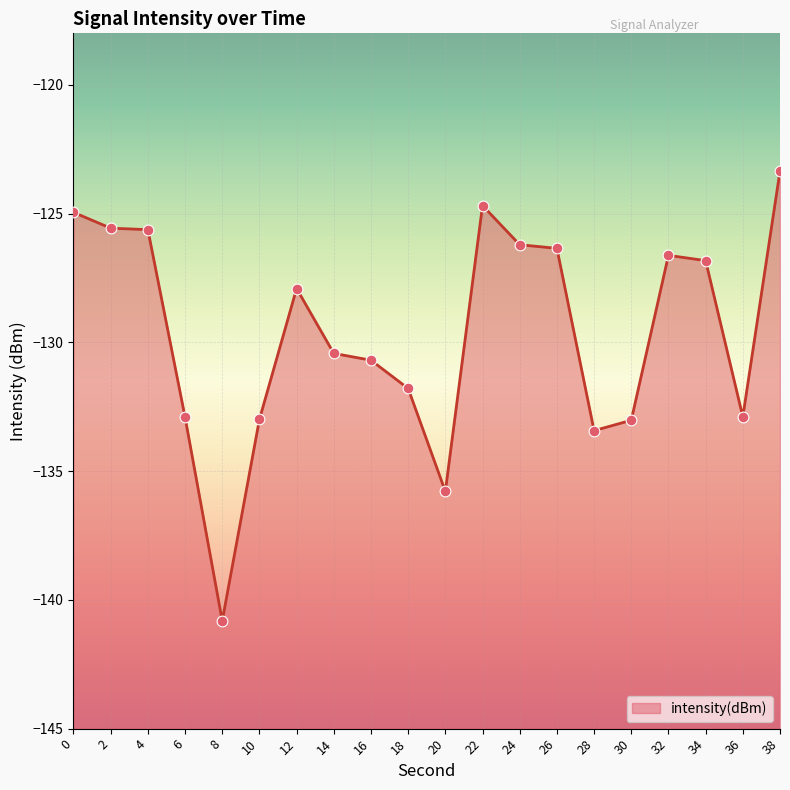

Which has a higher value, 12 or 24?

24